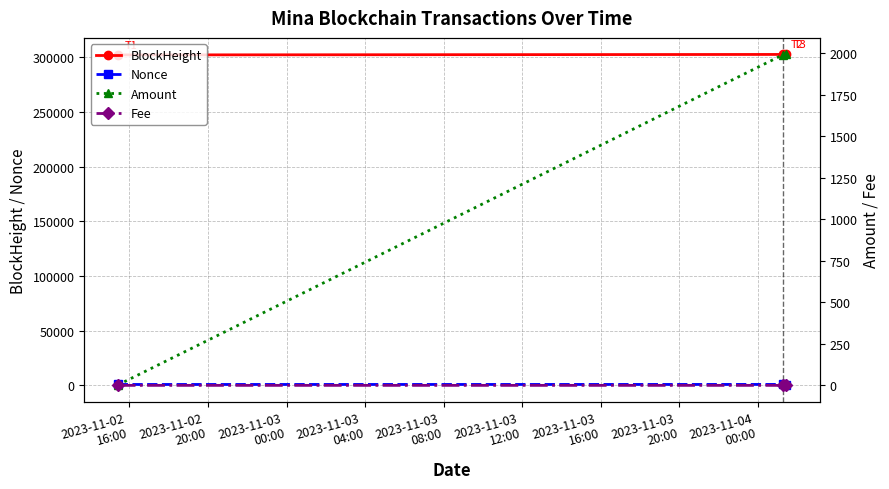

What is the difference between the maximum and minimum values in the BlockHeight series?

448